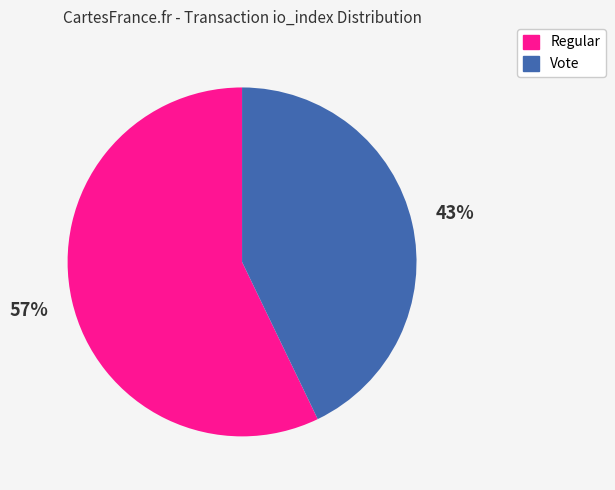

To the nearest percent, what is the difference between the largest and smallest slice percentages?

14%